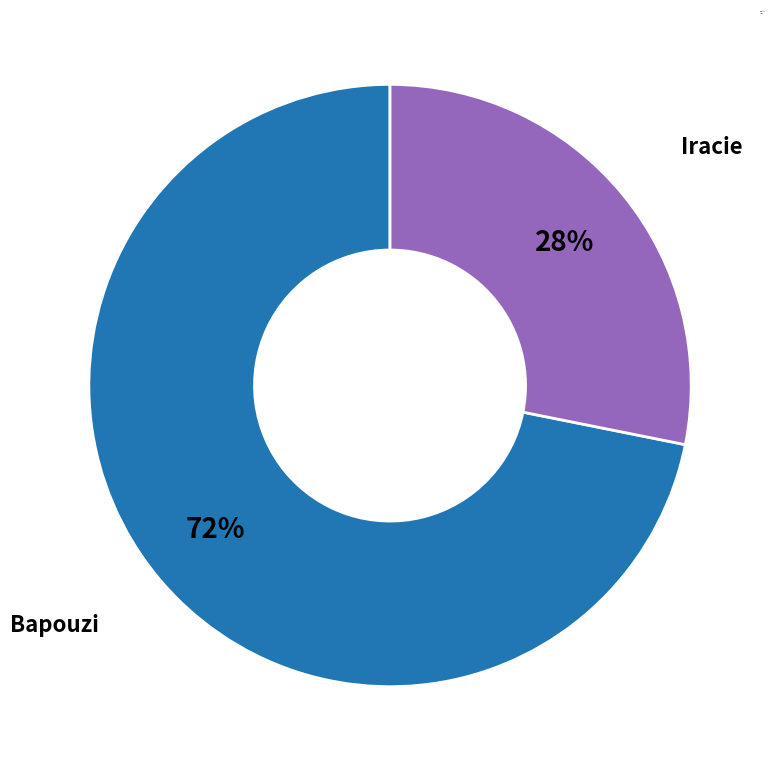

The Iracie slice represents 28% of the pie. True or false?

True